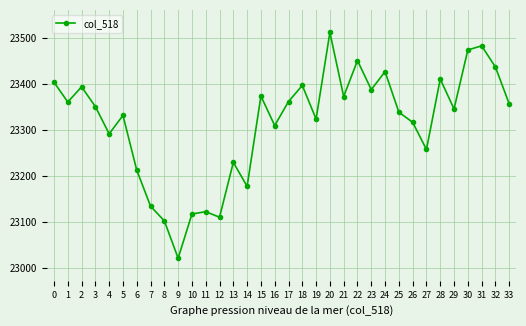

How many interior local valleys (lower than both neighbors) does the data have?

11